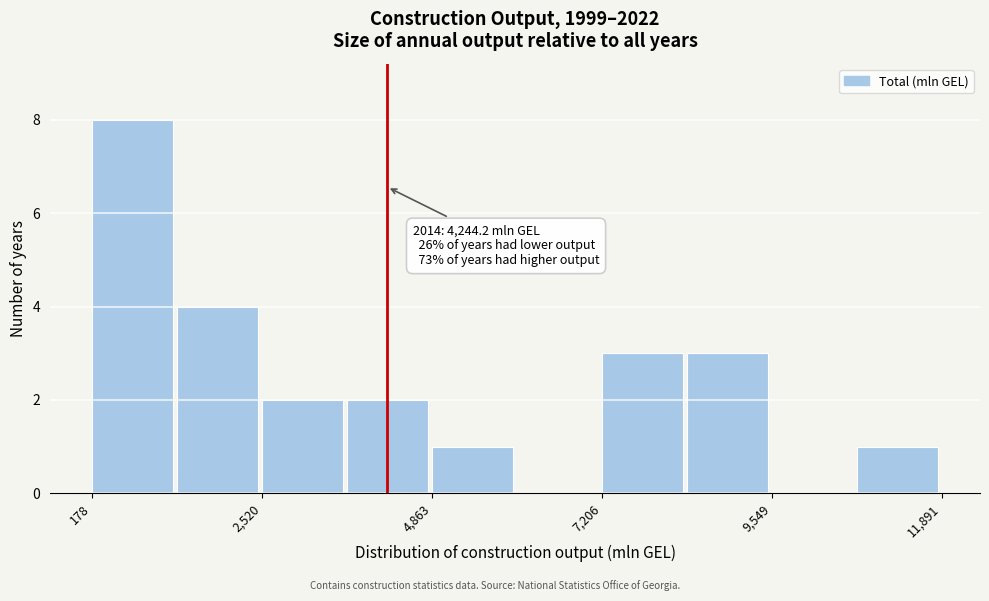

Around what value on the x-axis is the tallest bar? Give the approximate position of its centre, as read against the axis.

500